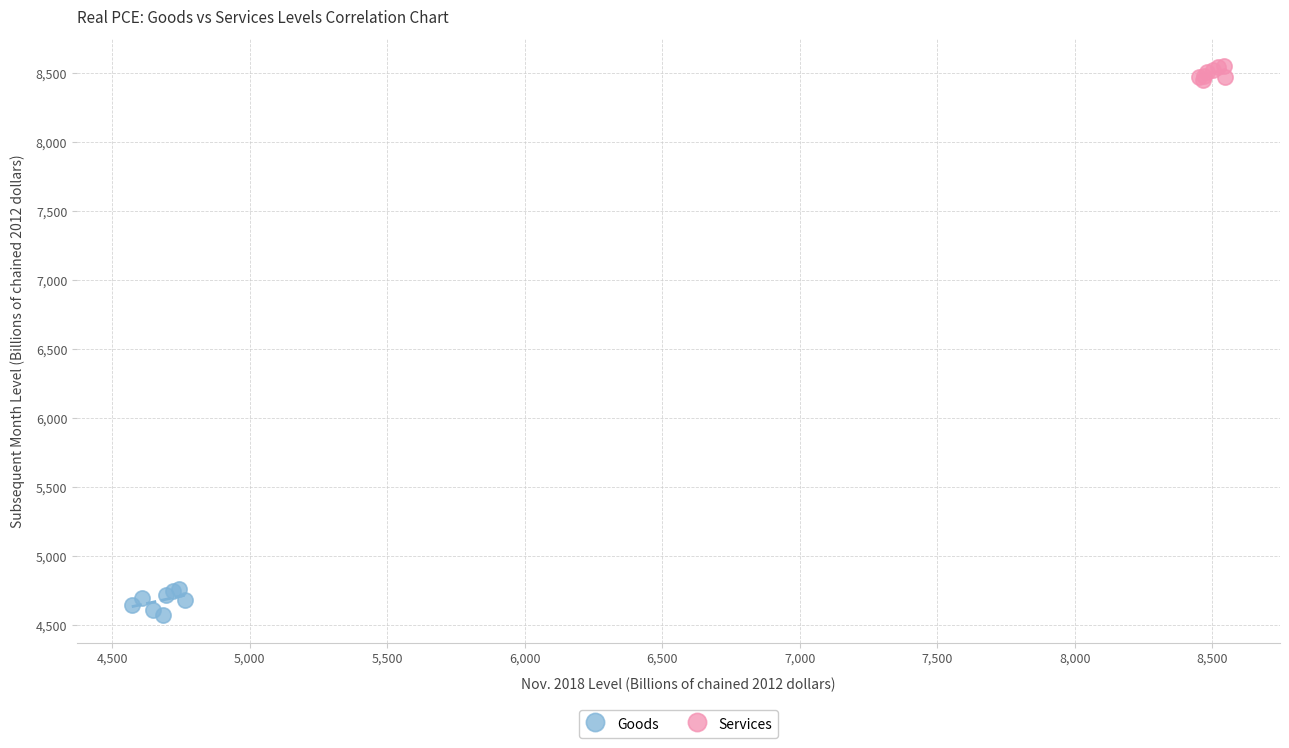

Which series reaches the minimum Y coordinate?

Goods